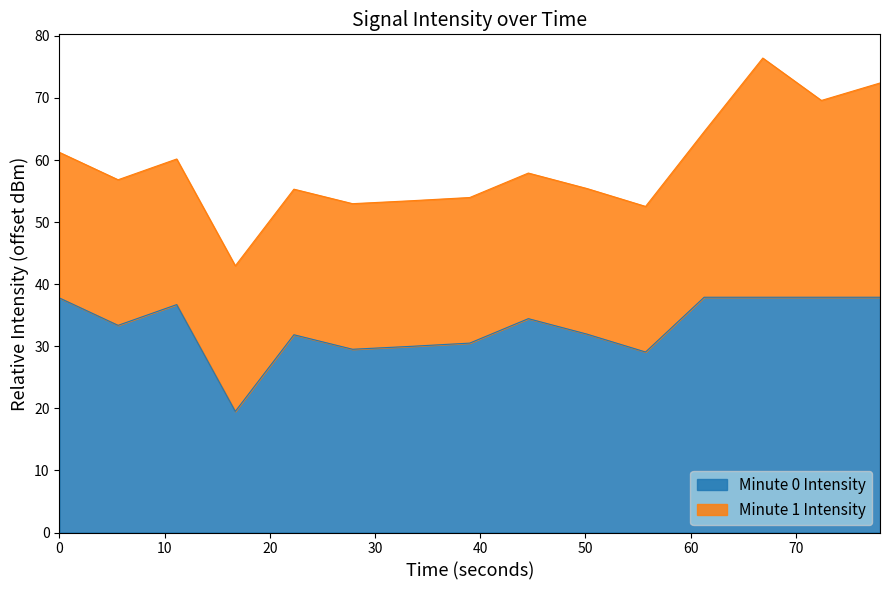

What is the change in value from 22 to 25?

-5.0